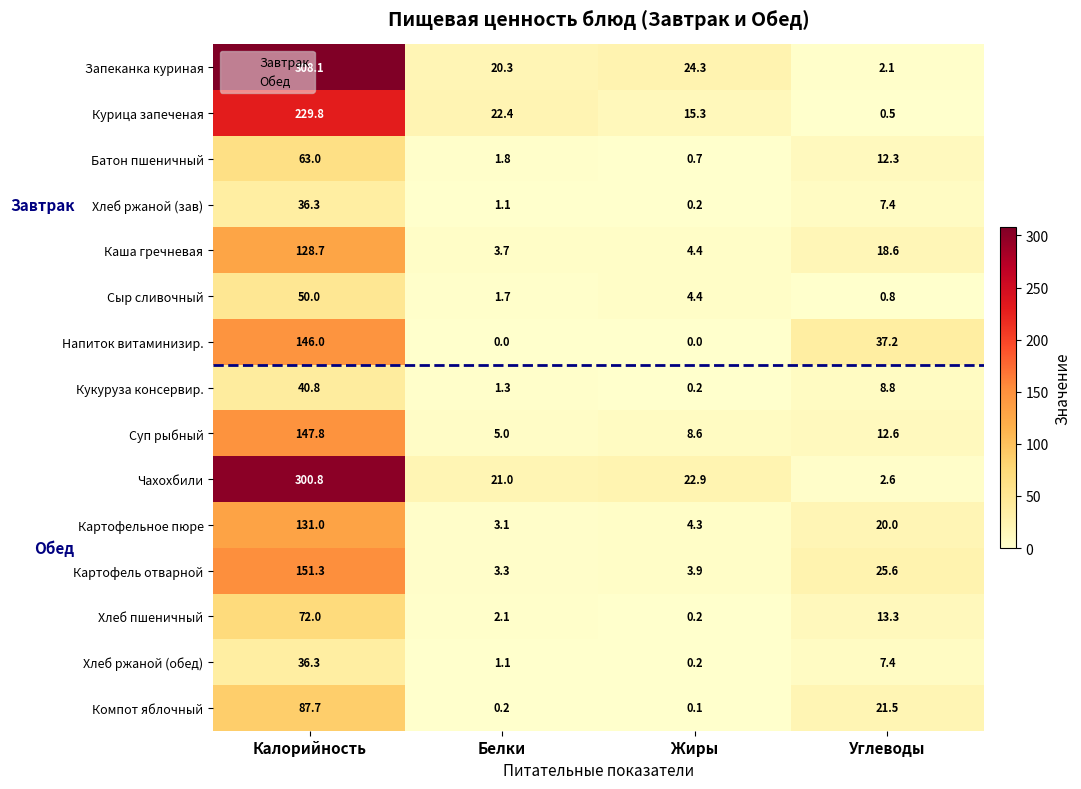

What is the sum of all Компот яблочный values?

109.5